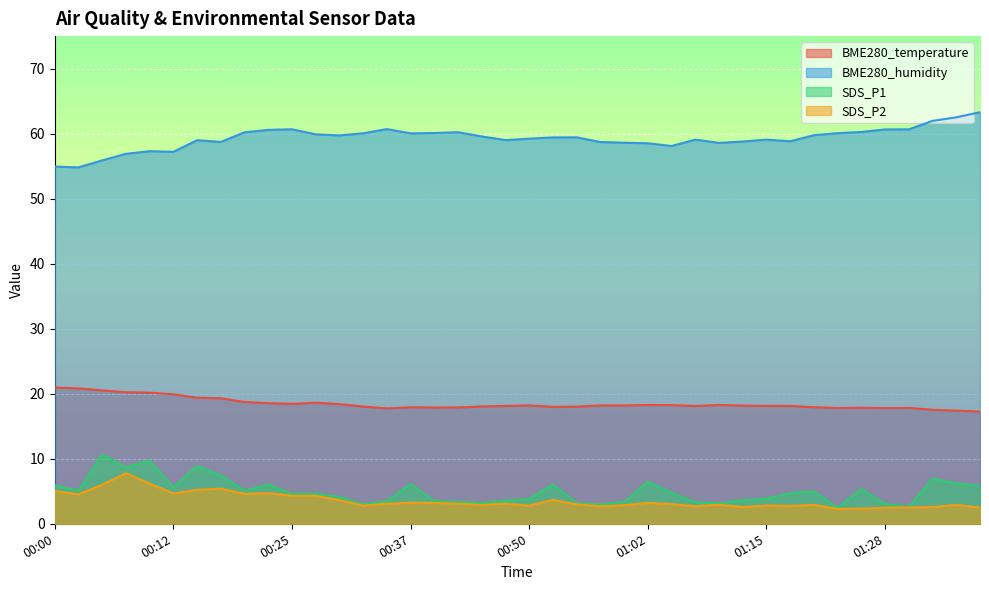

Reading left to right, what are all the values shown in this chart?

BME280_temperature: 00:00=20.9	00:02=20.8	00:05=20.5	00:07=20.2	00:10=20.2	00:12=19.9	00:15=19.4	00:17=19.3	00:20=18.7	00:22=18.6	00:25=18.4	00:27=18.6	00:30=18.4	00:32=18.0	00:35=17.7	00:37=17.9	00:40=17.9	00:42=17.9	00:45=18.1	00:47=18.1	00:50=18.2	00:52=18.0	00:55=18.0	00:57=18.2	01:00=18.2	01:02=18.3	01:05=18.2	01:07=18.1	01:10=18.3	01:12=18.2	01:15=18.1	01:17=18.1	01:20=17.9	01:23=17.8	01:25=17.9	01:28=17.8	01:30=17.8	01:36=17.5	01:38=17.4	01:41=17.2
BME280_humidity: 00:00=54.9	00:02=54.8	00:05=55.9	00:07=56.9	00:10=57.3	00:12=57.2	00:15=59.0	00:17=58.7	00:20=60.2	00:22=60.6	00:25=60.7	00:27=59.9	00:30=59.7	00:32=60.0	00:35=60.7	00:37=60.0	00:40=60.1	00:42=60.2	00:45=59.6	00:47=59.0	00:50=59.2	00:52=59.4	00:55=59.4	00:57=58.7	01:00=58.6	01:02=58.5	01:05=58.1	01:07=59.1	01:10=58.6	01:12=58.8	01:15=59.1	01:17=58.8	01:20=59.8	01:23=60.1	01:25=60.3	01:28=60.6	01:30=60.7	01:36=62.0	01:38=62.5	01:41=63.3
SDS_P1: 00:00=5.9	00:02=5.1	00:05=10.7	00:07=8.7	00:10=9.7	00:12=5.6	00:15=8.9	00:17=7.5	00:20=5.1	00:22=6.1	00:25=4.6	00:27=4.6	00:30=4.1	00:32=3.0	00:35=3.5	00:37=6.1	00:40=3.5	00:42=3.4	00:45=3.2	00:47=3.5	00:50=3.8	00:52=6.0	00:55=3.2	00:57=3.0	01:00=3.4	01:02=6.5	01:05=4.8	01:07=3.3	01:10=3.1	01:12=3.6	01:15=3.9	01:17=4.7	01:20=5.0	01:23=2.5	01:25=5.3	01:28=3.0	01:30=2.6	01:36=6.9	01:38=6.2	01:41=5.8
SDS_P2: 00:00=5.0	00:02=4.5	00:05=6.0	00:07=7.8	00:10=6.2	00:12=4.7	00:15=5.2	00:17=5.4	00:20=4.6	00:22=4.7	00:25=4.3	00:27=4.3	00:30=3.6	00:32=2.8	00:35=3.1	00:37=3.2	00:40=3.2	00:42=3.1	00:45=2.9	00:47=3.1	00:50=2.8	00:52=3.7	00:55=3.0	00:57=2.7	01:00=2.9	01:02=3.2	01:05=3.0	01:07=2.7	01:10=2.9	01:12=2.6	01:15=2.8	01:17=2.8	01:20=2.9	01:23=2.3	01:25=2.3	01:28=2.5	01:30=2.5	01:36=2.6	01:38=2.9	01:41=2.5